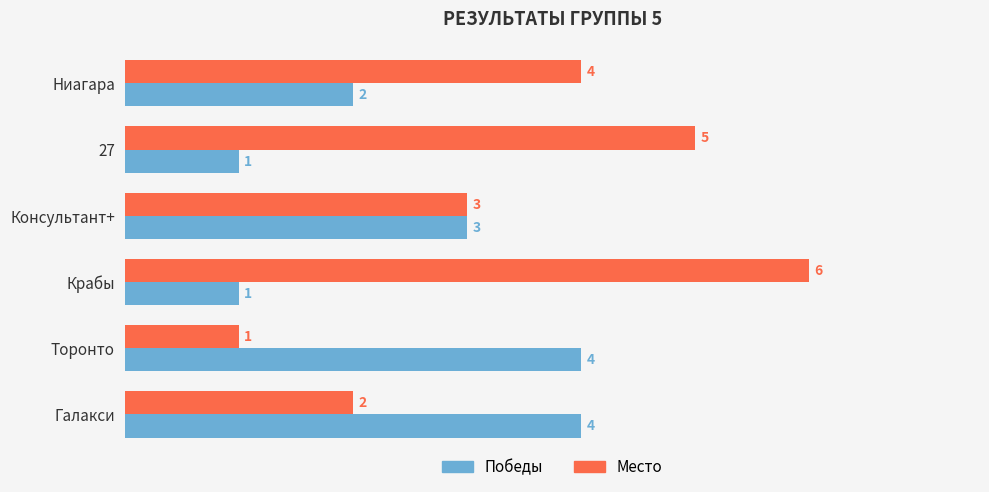

True or false: Место has a value of 1 at Консультант+.

False